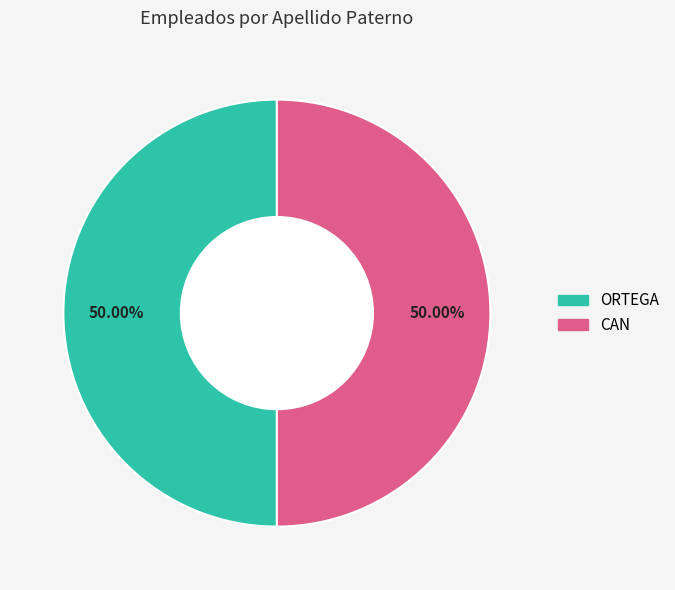

Approximately how many times larger is the value at ORTEGA compared to CAN?

1.0